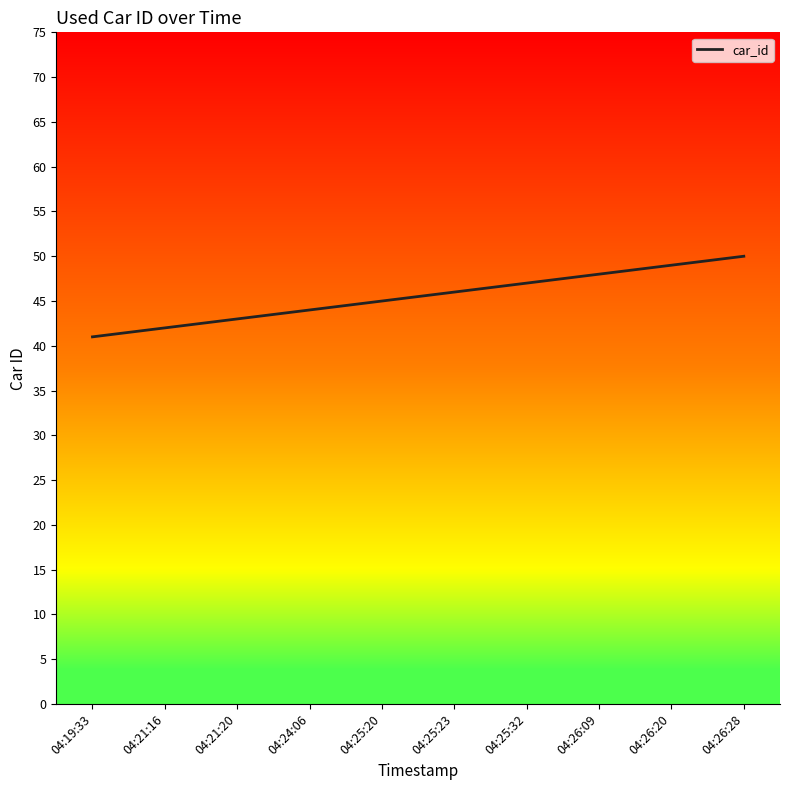

Rank the categories by value from highest to lowest.

04:26:28, 04:26:20, 04:26:09, 04:25:32, 04:25:23, 04:25:20, 04:24:06, 04:21:20, 04:21:16, 04:19:33